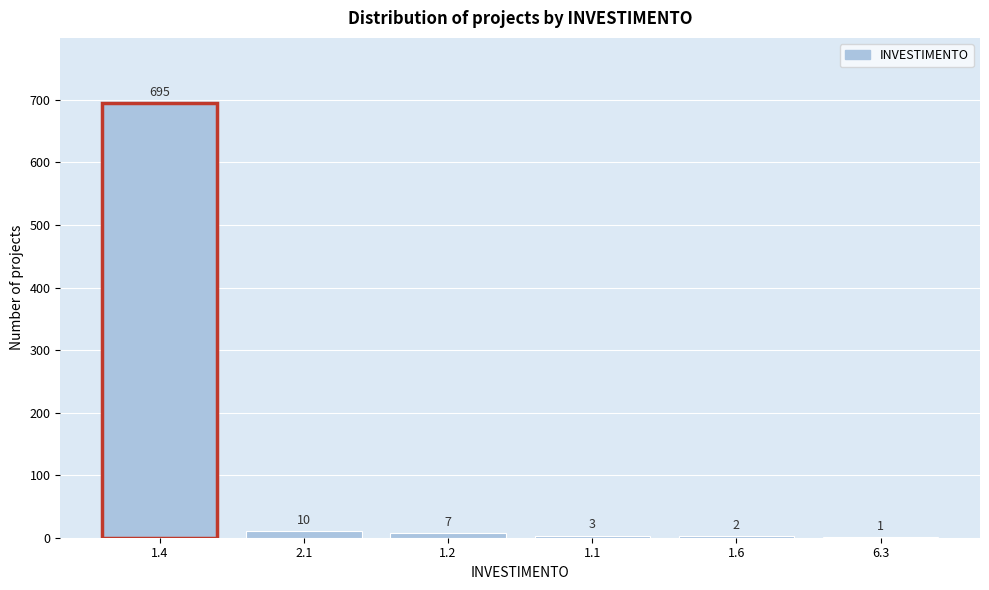

Reading left to right, list all the values displayed in this chart.

1.4=695	2.1=10	1.2=7	1.1=3	1.6=2	6.3=1